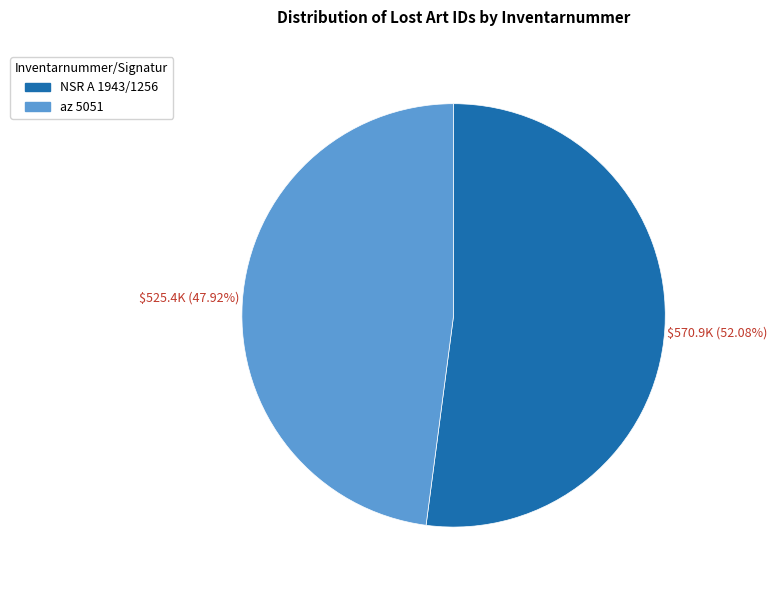

Which has a higher value, az 5051 or NSR A 1943/1256?

NSR A 1943/1256